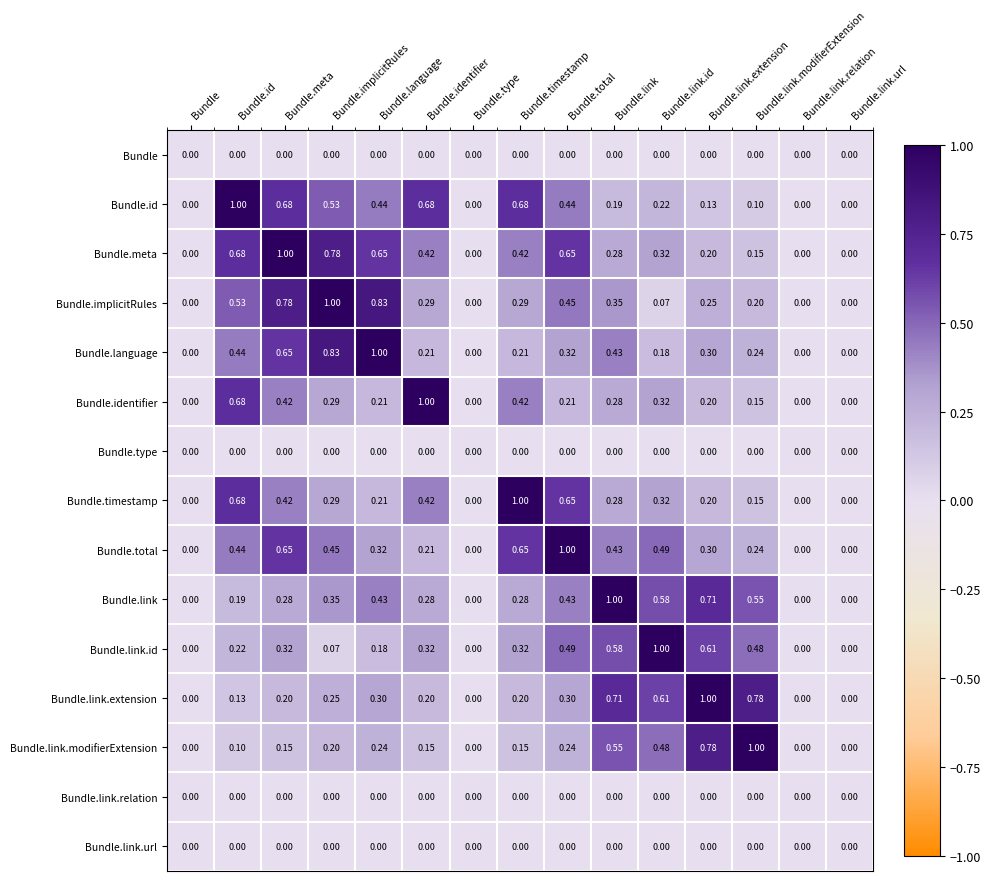

Which series has the largest total across all categories?

Bundle.meta